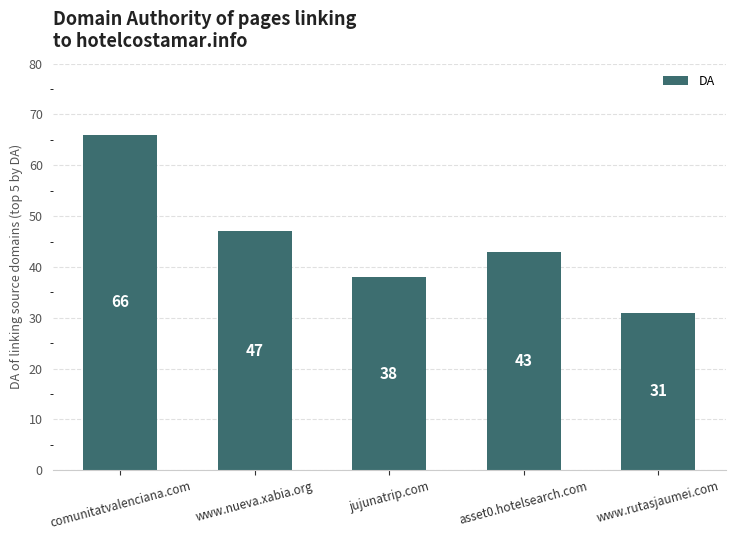

What is the difference between the values at www.nueva.xabia.org and www.rutasjaumei.com?

16